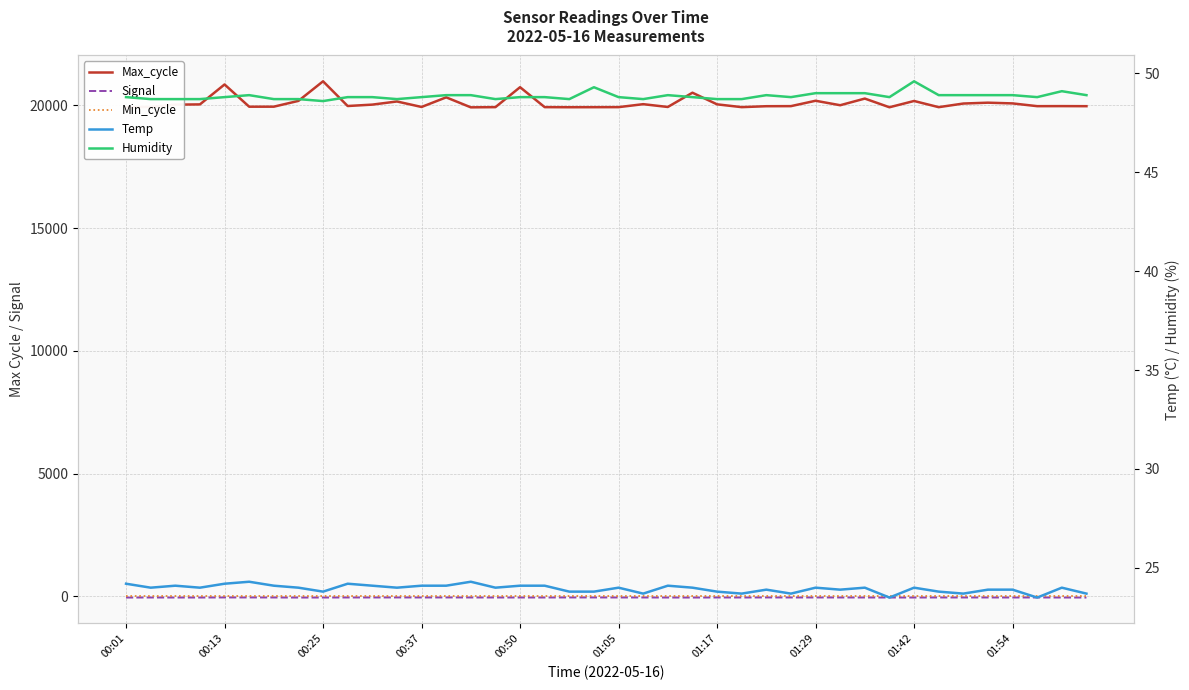

Reading right to left, what are all the values shown in this chart?

Max_cycle: 19968.0	19971.0	19969.0	20081.0	20111.0	20076.0	19928.0	20180.0	19924.0	20278.0	20007.0	20189.0	19970.0	19967.0	19929.0	20043.0	20517.0	19936.0	20050.0	19929.0	19927.0	19925.0	19929.0	20742.0	19929.0	19921.0	20328.0	19936.0	20160.0	20032.0	19975.0	20982.0	20184.0	19948.0	19947.0	20853.0	20041.0	20031.0	19940.0	19927.0
Signal: -55.0	-54.0	-52.0	-53.0	-52.0	-52.0	-52.0	-54.0	-54.0	-53.0	-52.0	-52.0	-52.0	-51.0	-53.0	-52.0	-55.0	-54.0	-52.0	-52.0	-51.0	-51.0	-53.0	-53.0	-53.0	-52.0	-51.0	-52.0	-51.0	-52.0	-52.0	-54.0	-55.0	-52.0	-51.0	-51.0	-54.0	-54.0	-53.0	-55.0
Min_cycle: 28.0	28.0	28.0	28.0	28.0	28.0	28.0	28.0	28.0	28.0	28.0	28.0	28.0	28.0	28.0	28.0	28.0	28.0	28.0	28.0	28.0	28.0	28.0	28.0	28.0	28.0	28.0	28.0	28.0	28.0	28.0	28.0	28.0	28.0	28.0	28.0	28.0	28.0	28.0	28.0
Temp: 23.7	24.0	23.5	23.9	23.9	23.7	23.8	24.0	23.5	24.0	23.9	24.0	23.7	23.9	23.7	23.8	24.0	24.1	23.7	24.0	23.8	23.8	24.1	24.1	24.0	24.3	24.1	24.1	24.0	24.1	24.2	23.8	24.0	24.1	24.3	24.2	24.0	24.1	24.0	24.2
Humidity: 48.9	49.1	48.8	48.9	48.9	48.9	48.9	49.6	48.8	49.0	49.0	49.0	48.8	48.9	48.7	48.7	48.8	48.9	48.7	48.8	49.3	48.7	48.8	48.8	48.7	48.9	48.9	48.8	48.7	48.8	48.8	48.6	48.7	48.7	48.9	48.8	48.7	48.7	48.7	48.8